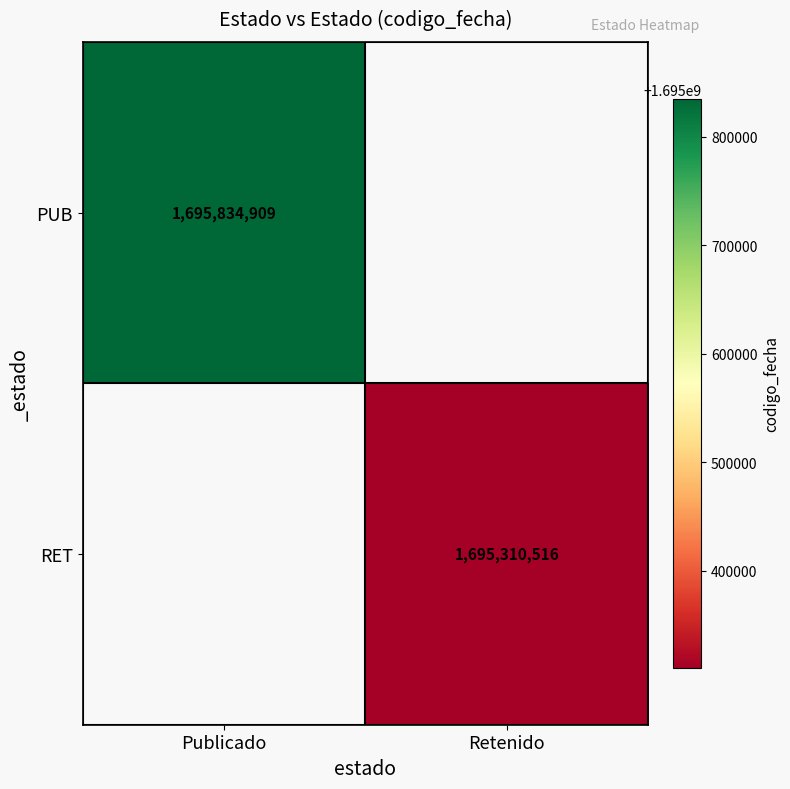

Which label corresponds to the smallest value in the chart?

Retenido